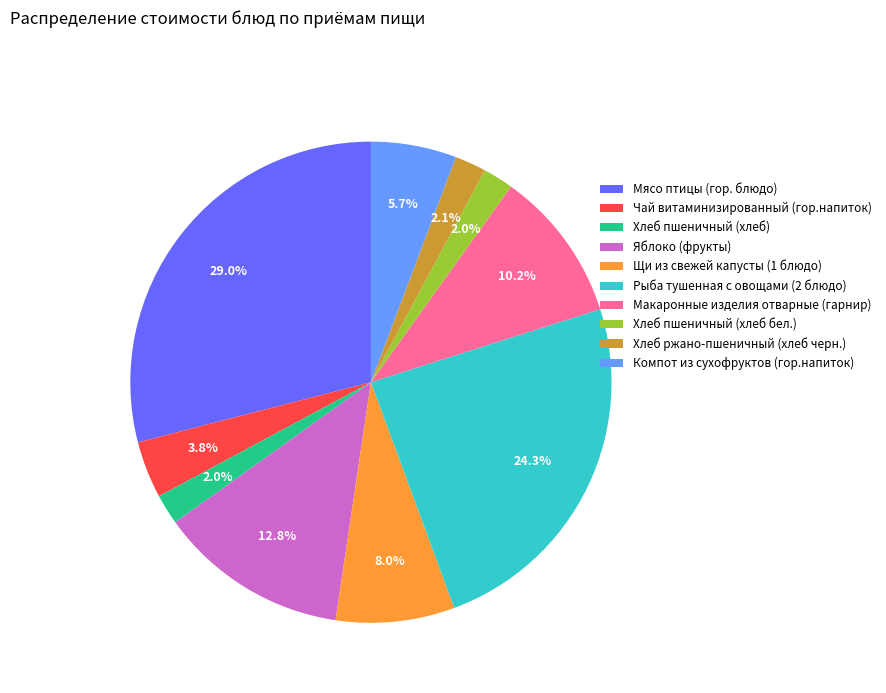

What is the largest slice in the pie chart?

Мясо птицы (гор. блюдо)